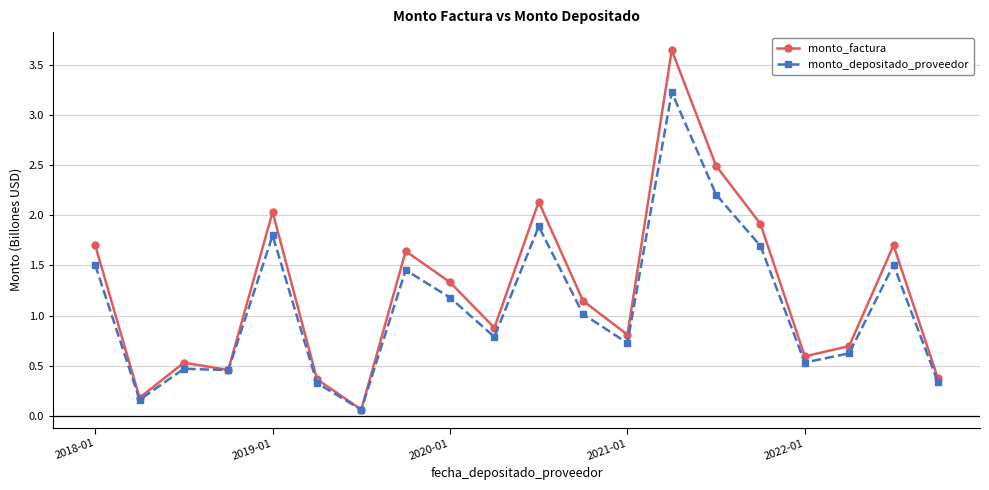

What is the value of the monto_factura point at the 13th from the left?

0.8